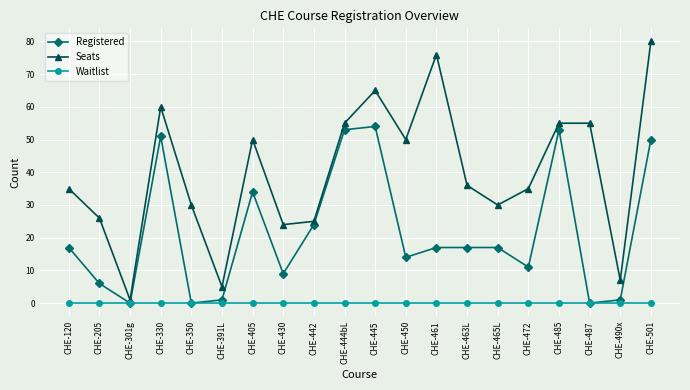

Which series has the largest range (max minus min)?

Seats